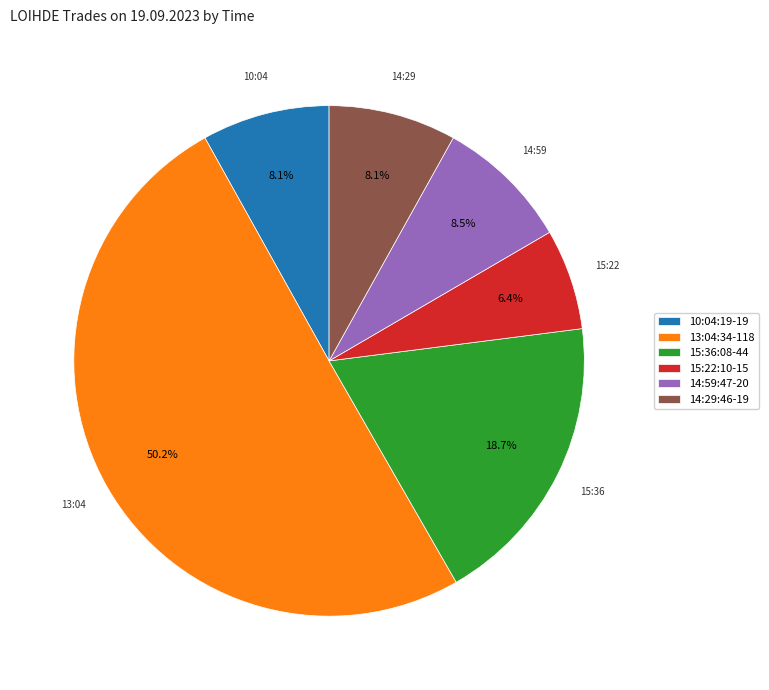

To the nearest percent, what percentage of the pie is 14:29:46?

8%